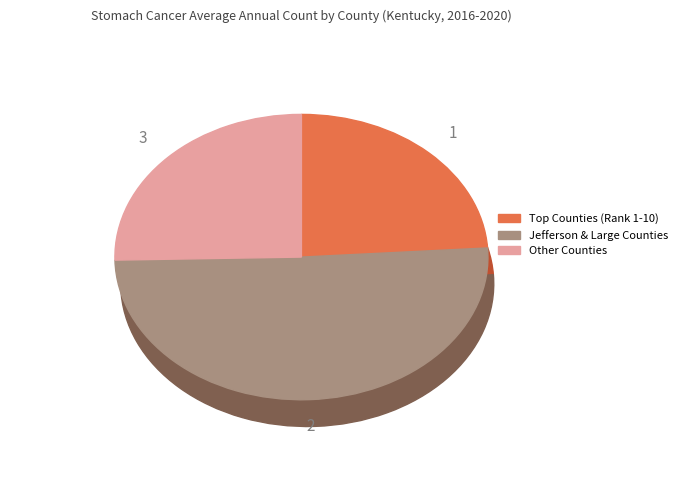

Does Henderson County represent more than half of the total?

No